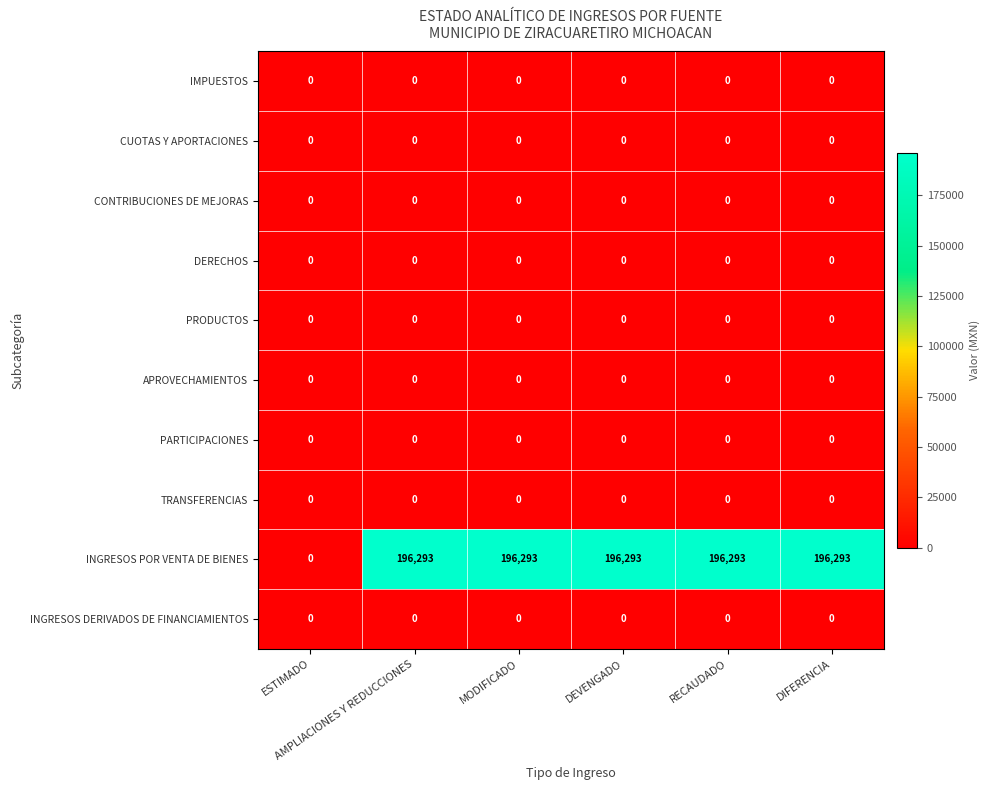

What is the greatest value displayed?

196293